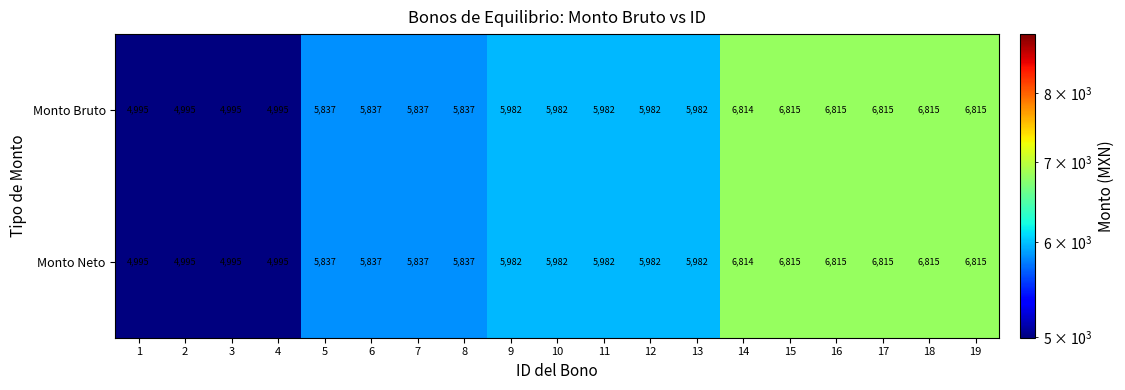

What is the lowest value of the Monto Bruto series?

4995